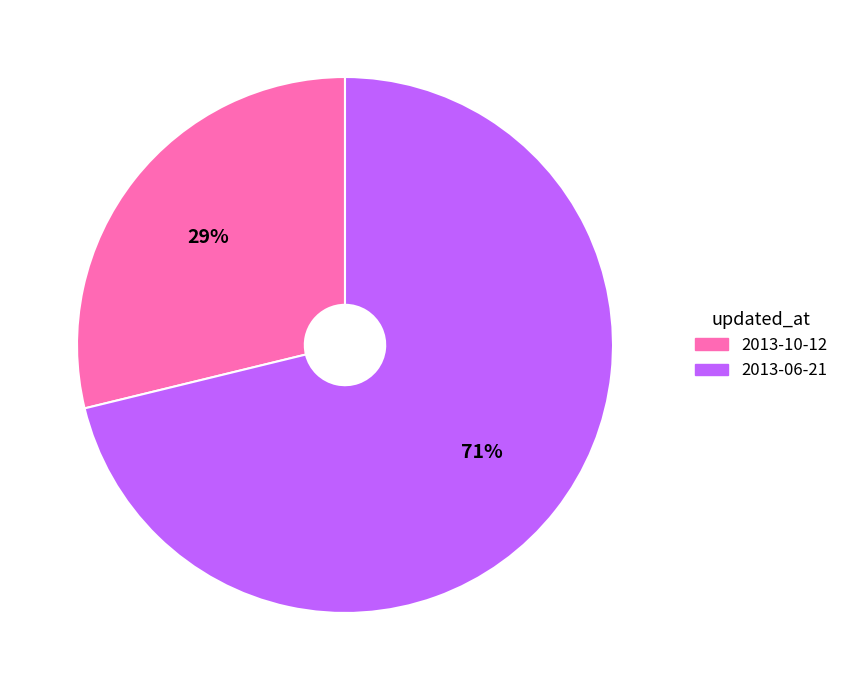

Between 2013-06-21 and 2013-10-12, which is larger?

2013-06-21